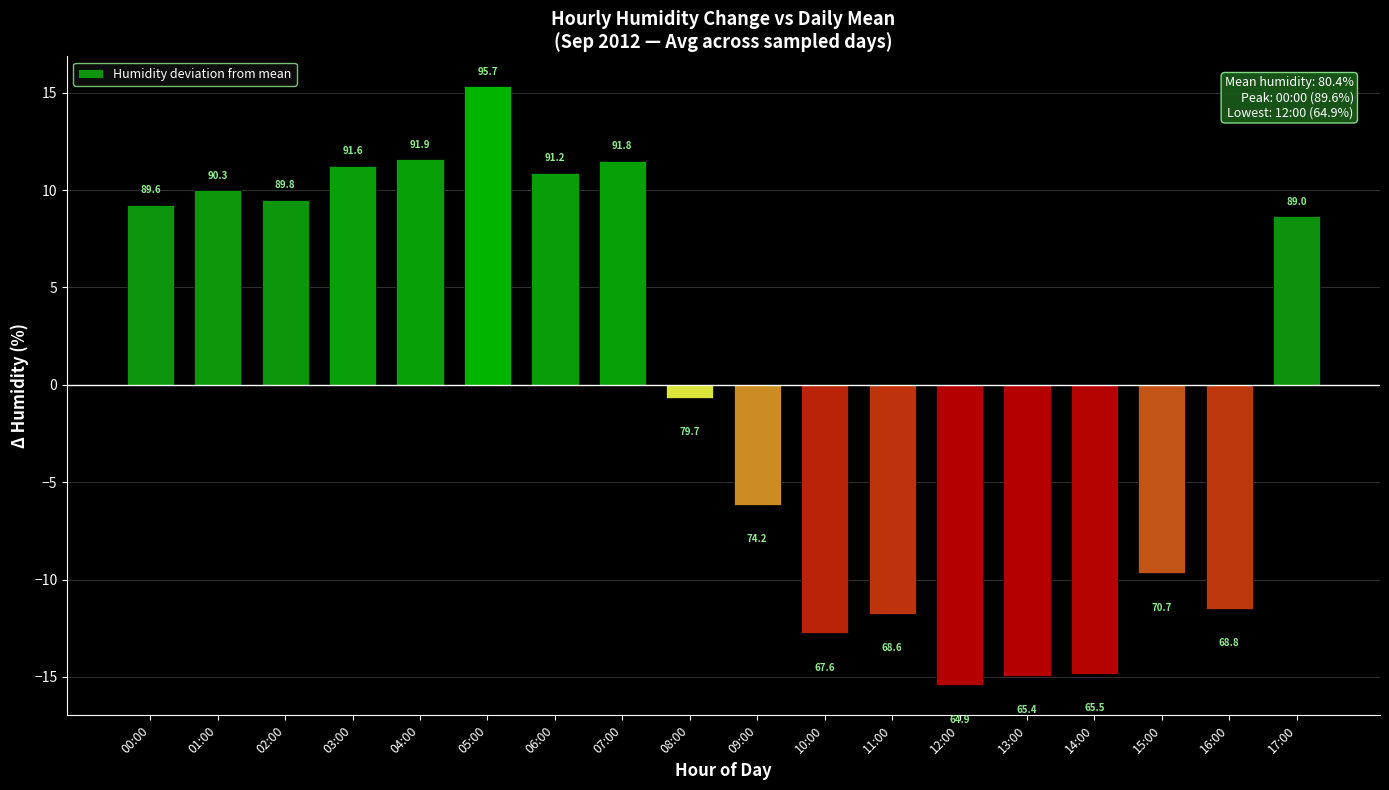

What is the sum of the values at 11:00 and 08:00?

-12.5